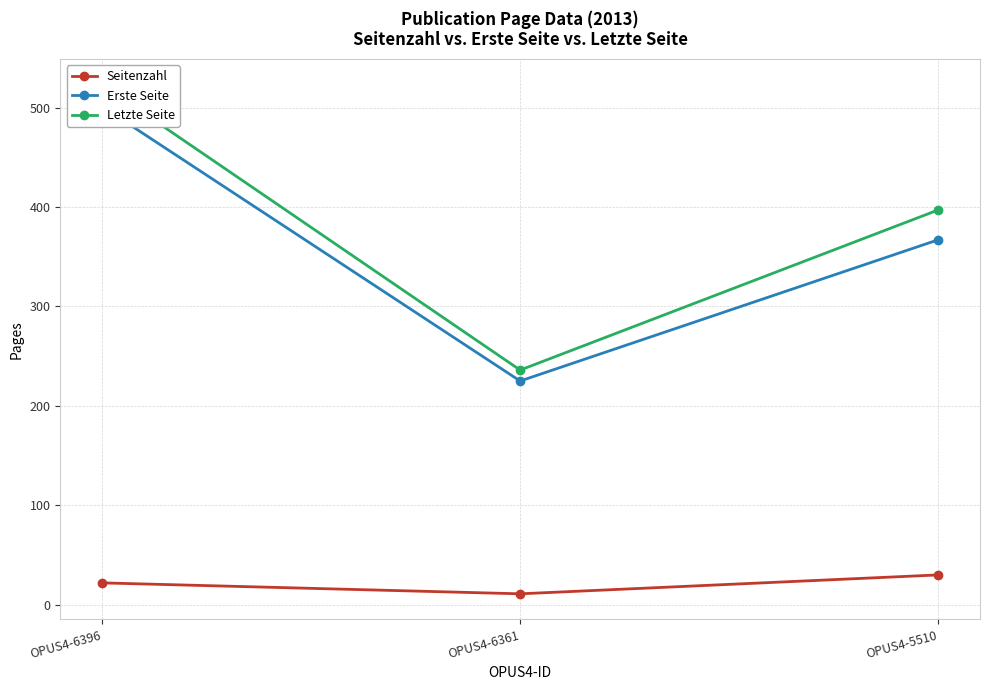

Rank the series by their maximum value, from highest to lowest.

Letzte Seite, Erste Seite, Seitenzahl